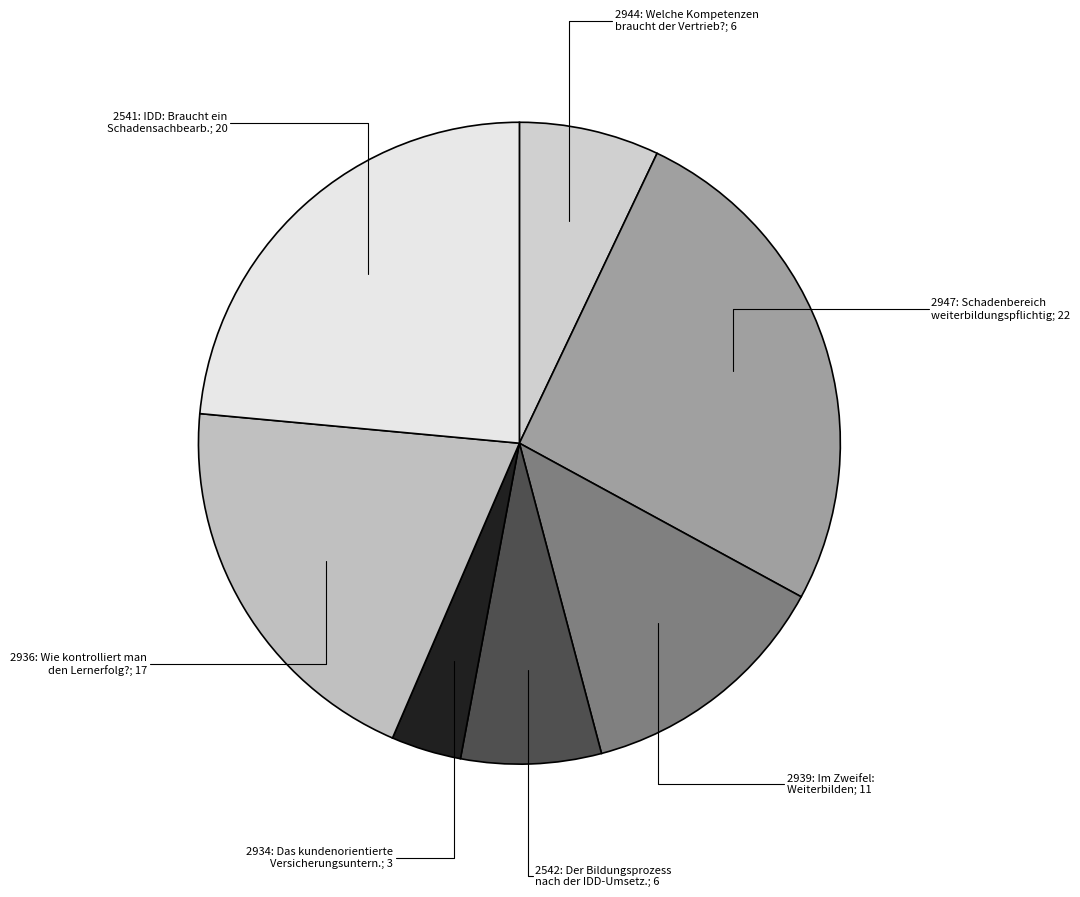

Count the number of slices in the pie.

7